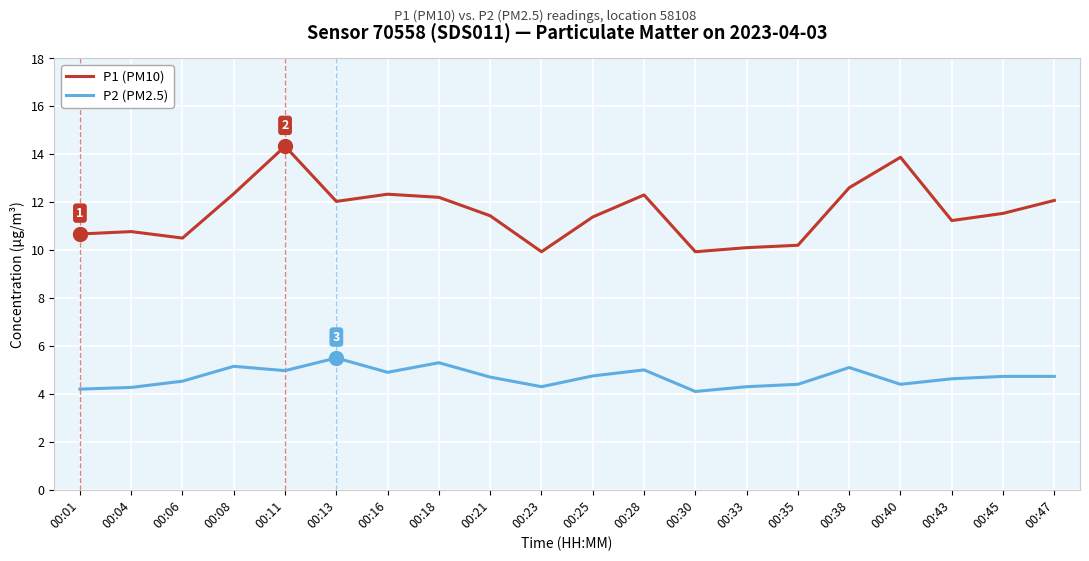

What are all the series names shown in the legend?

P1 (PM10), P2 (PM2.5)